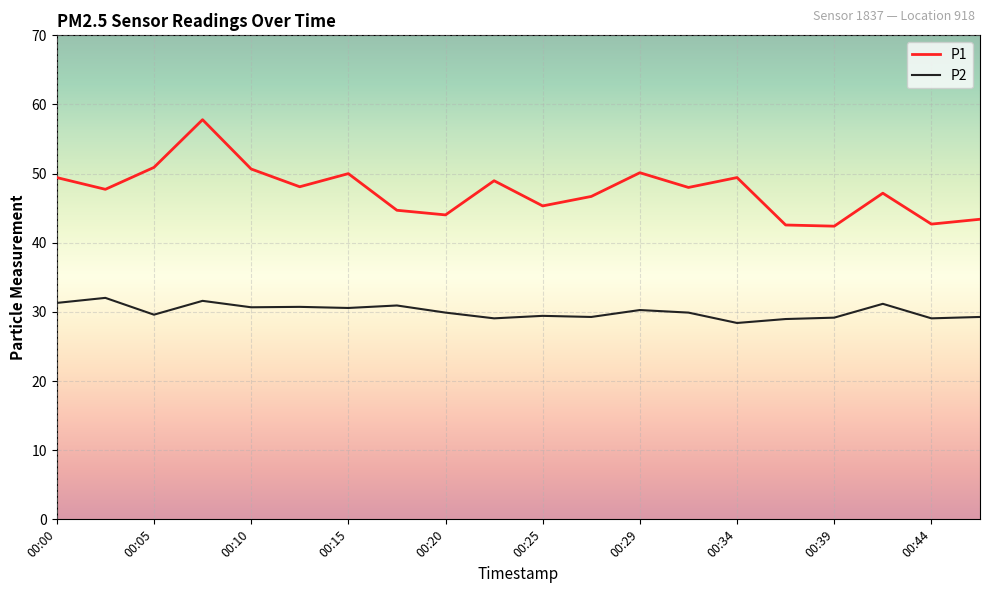

Which series has the largest total across all categories?

P1